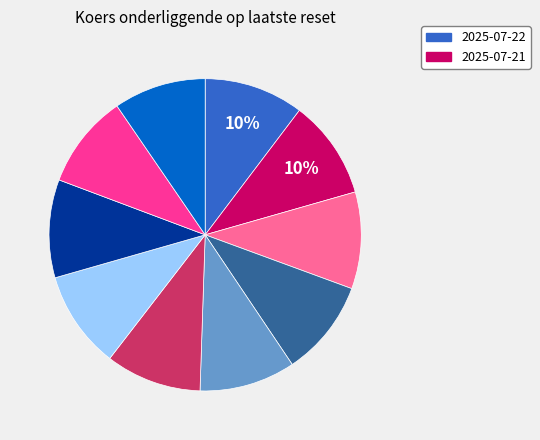

Is there any slice that represents more than half of the pie?

No